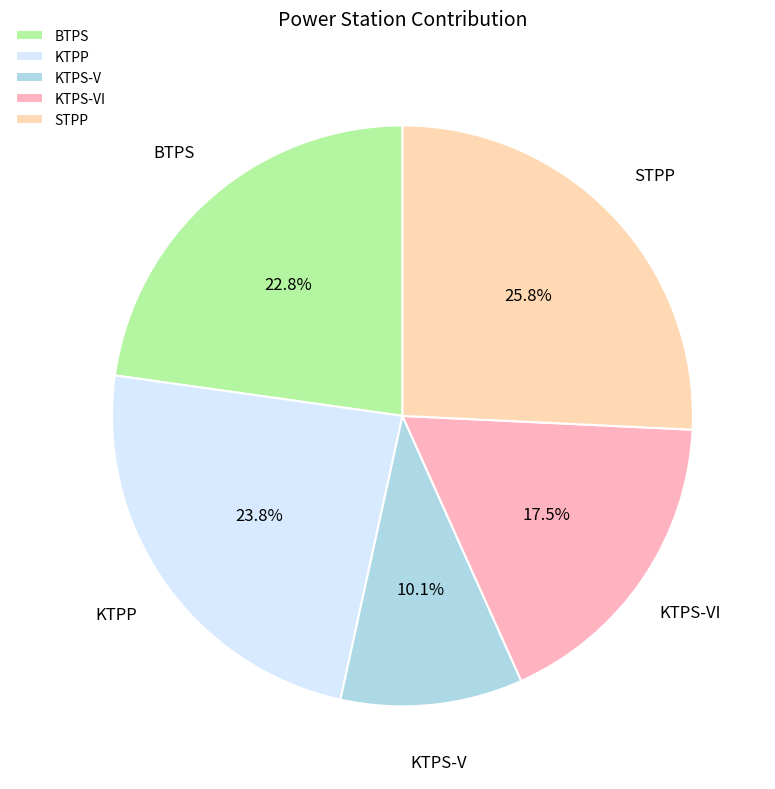

How much of the chart is everything except STPP?

74.2%